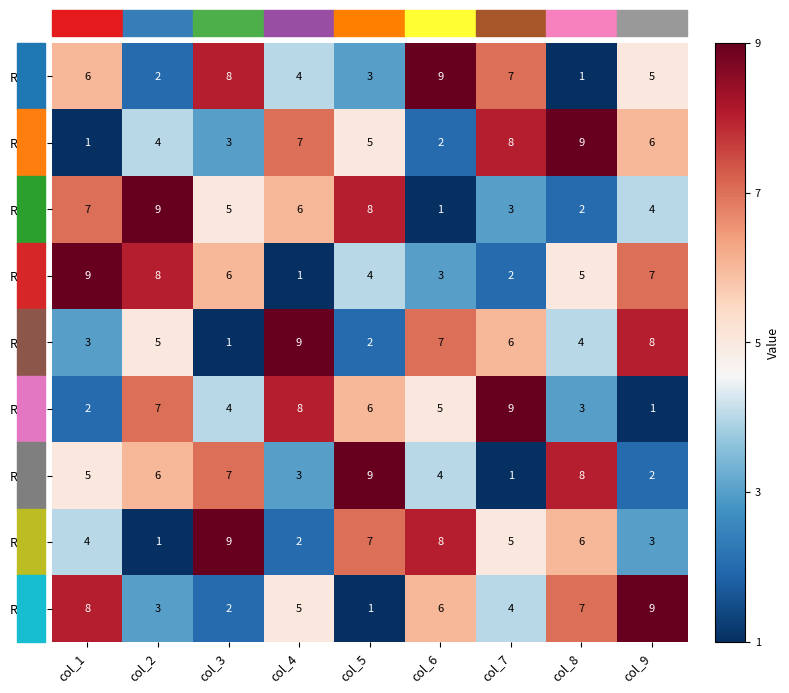

How many data points does each series have?

9